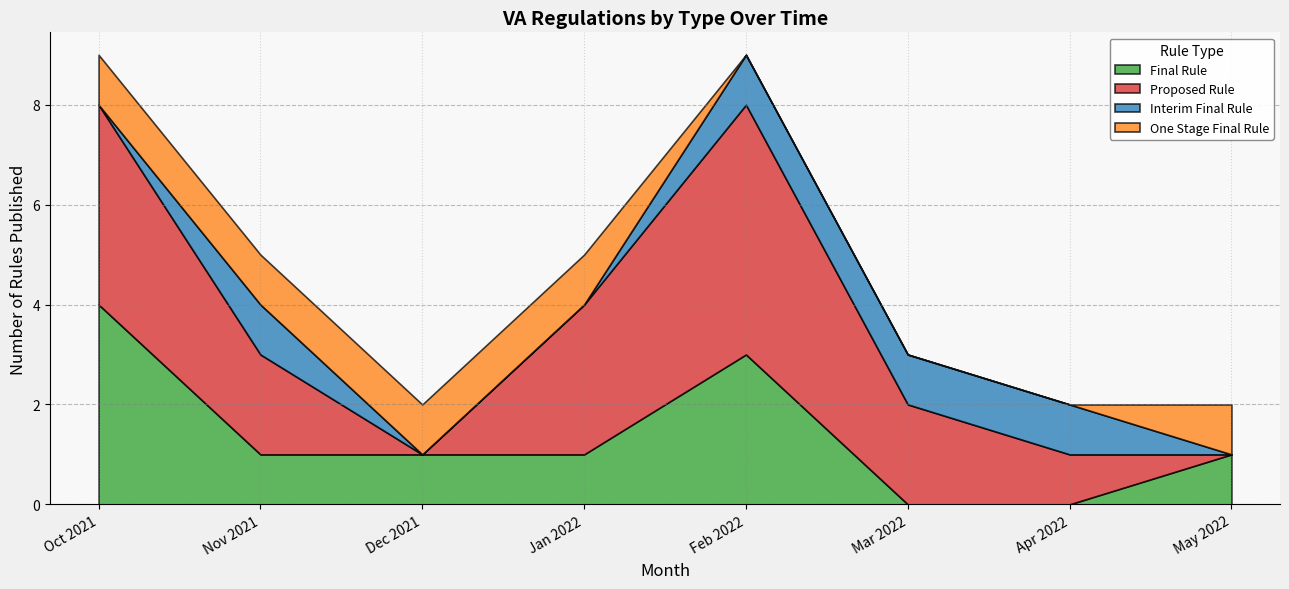

The Final Rule series shows 2 at Oct 2021. True or false?

False